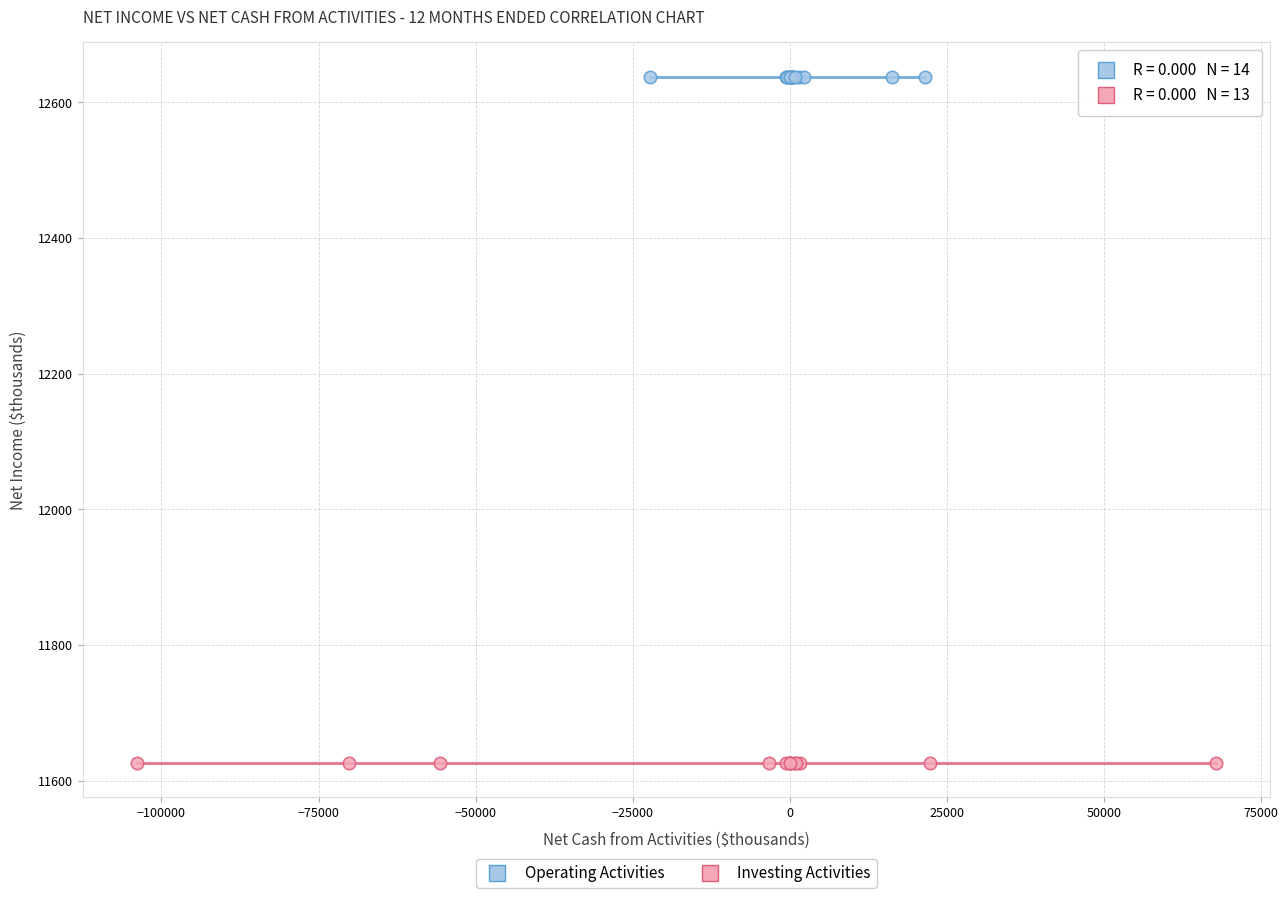

Which series reaches the maximum Y coordinate?

Operating Activities